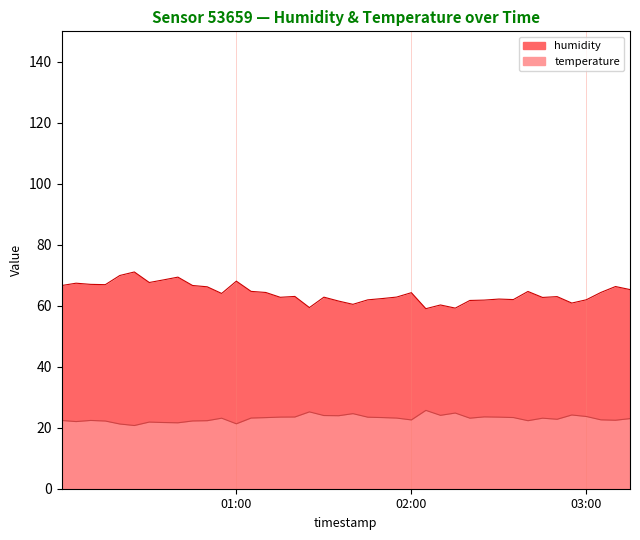

True or false: humidity and temperature intersect in this chart.

False